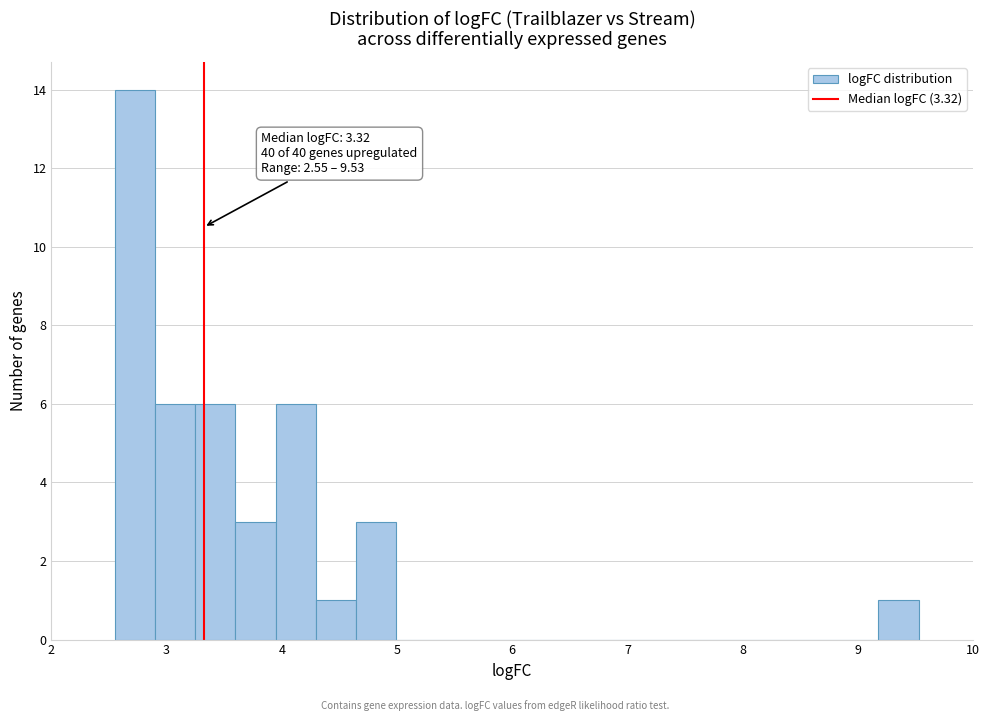

Read against the x-axis, roughly where is the centre of the tallest bar?

2.7